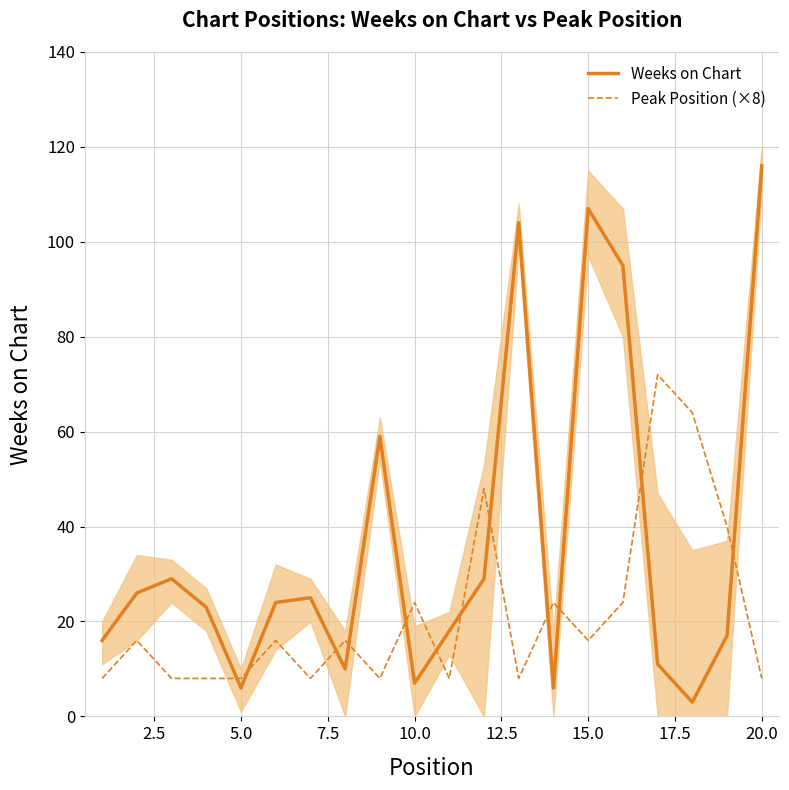

Which series has the largest total across all categories?

Weeks on Chart